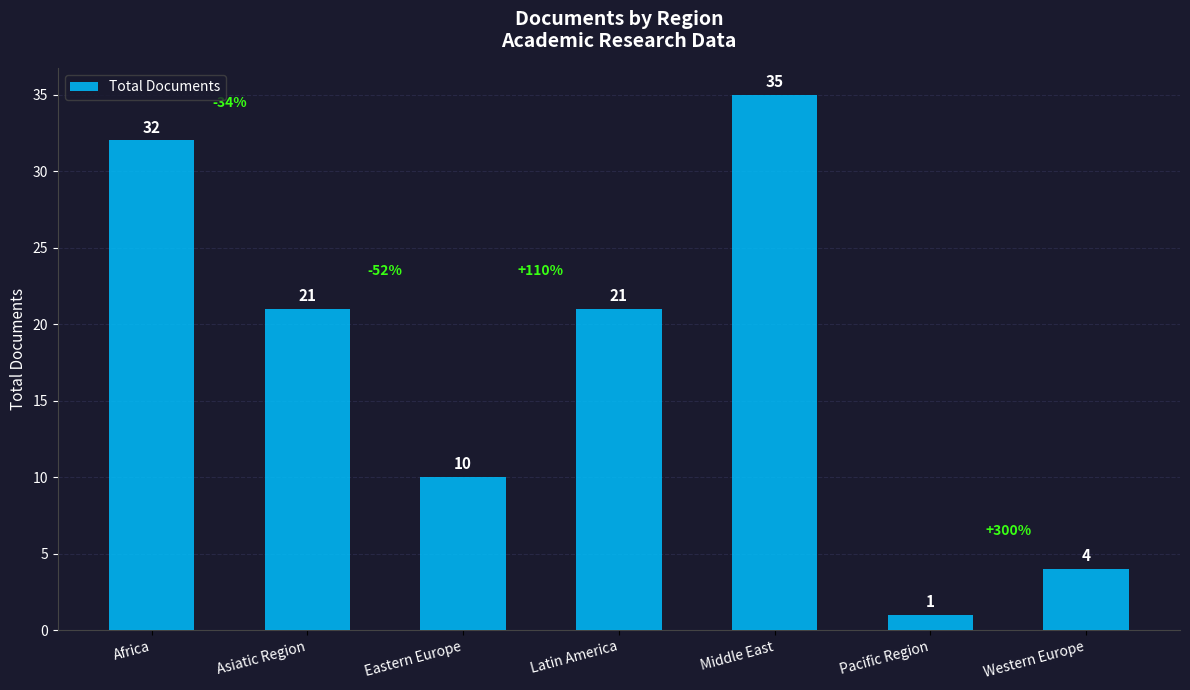

The value at Middle East is 48. True or false?

False